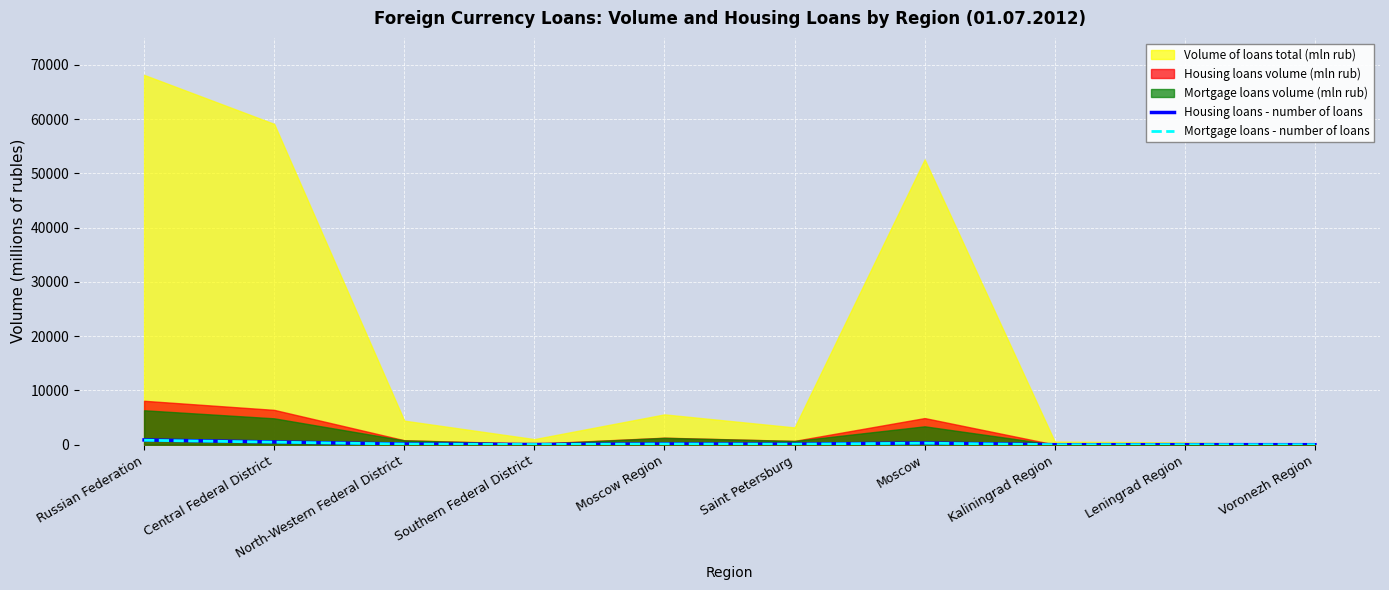

What is the average value of the Mortgage loans - number of loans series?

199